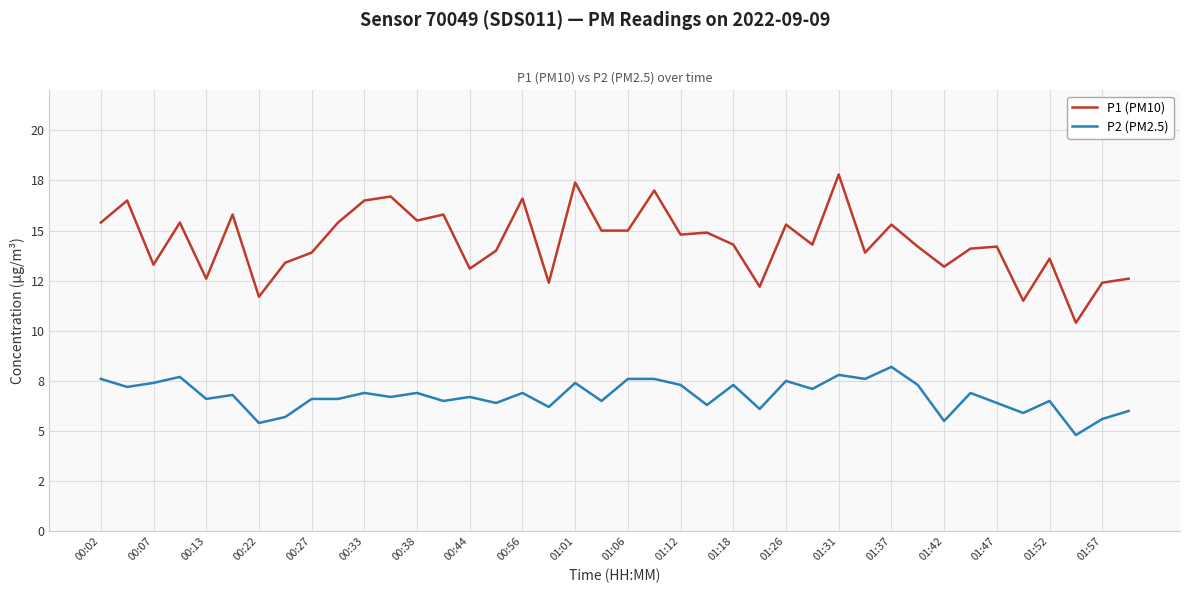

Which series has the largest range (max minus min)?

P1 (PM10)